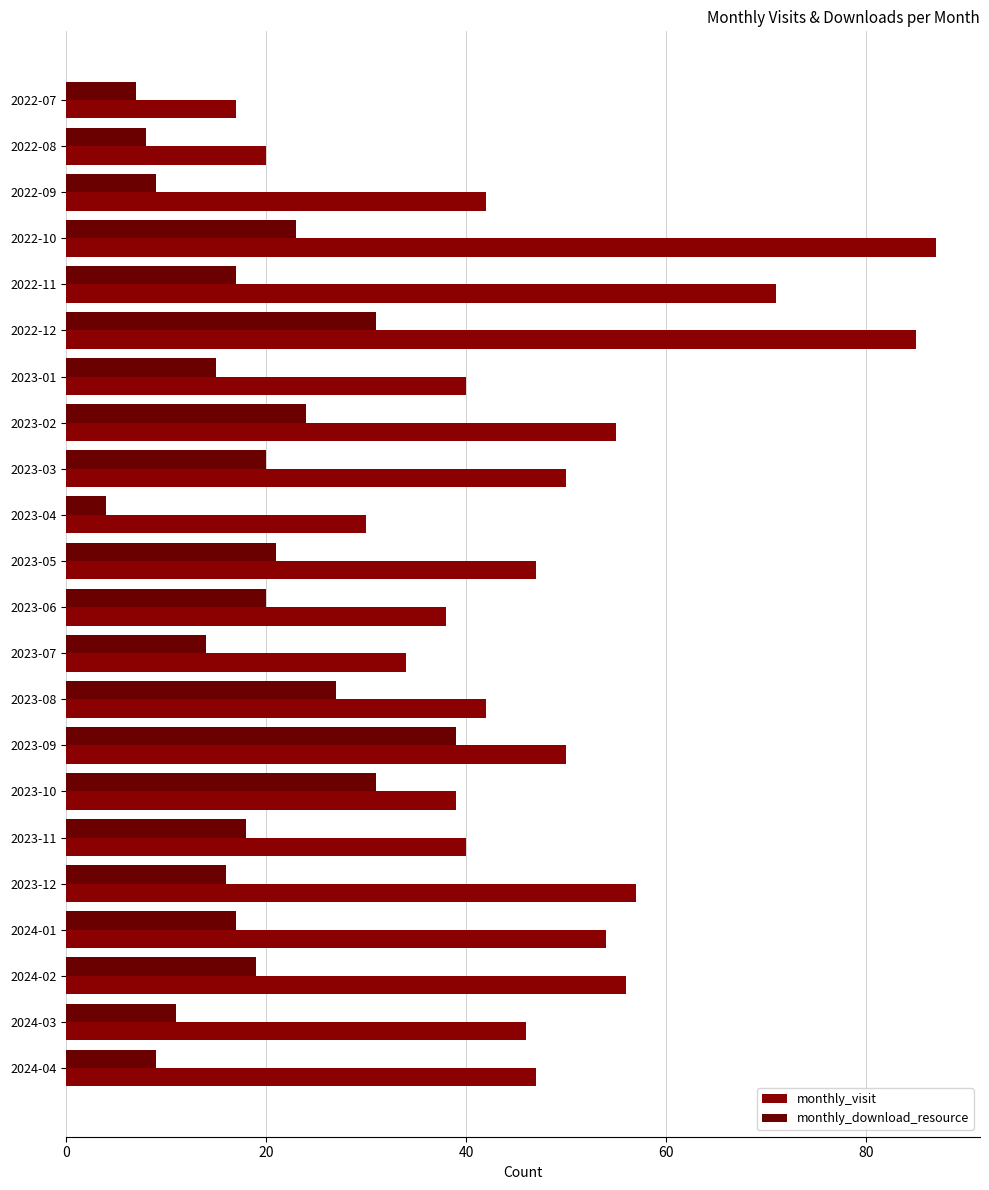

Which series has the widest spread of values?

monthly_visit